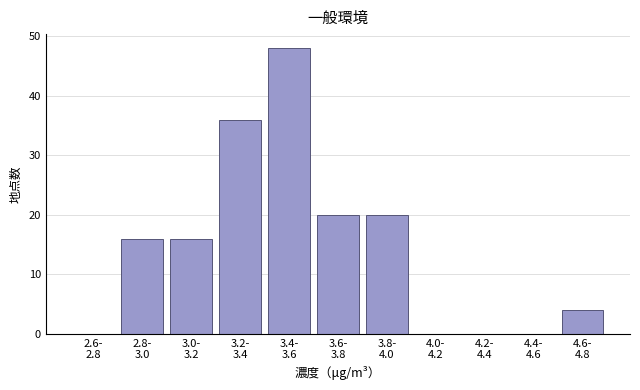

What is the greatest value displayed?

48